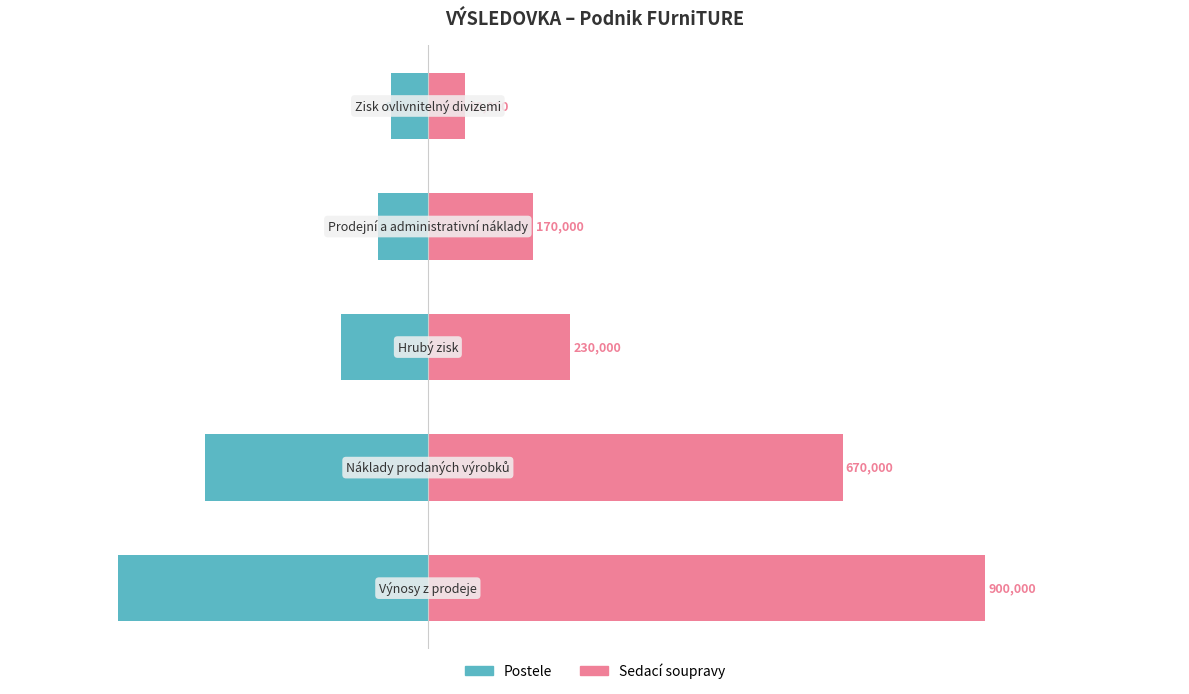

How many bars are there in total?

10